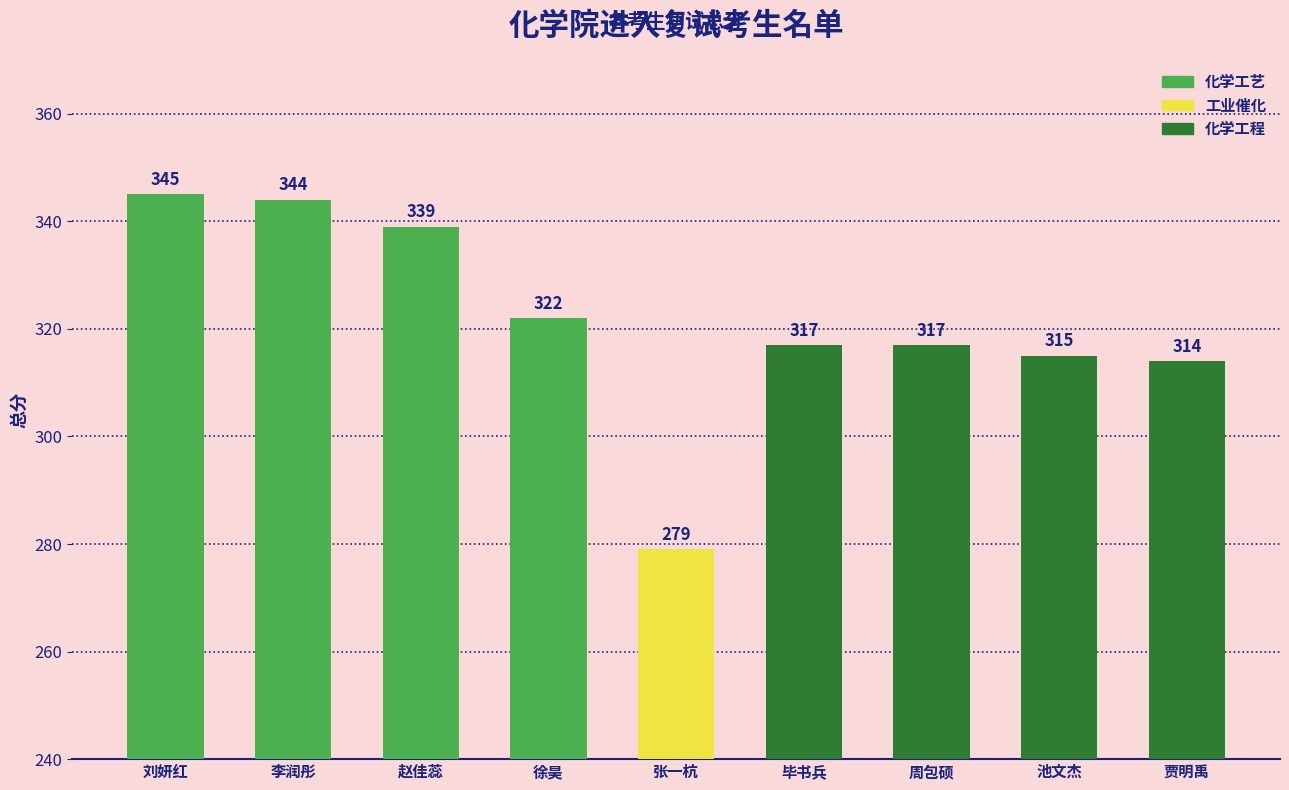

What is the label of the 7th bar from the left?

周包硕